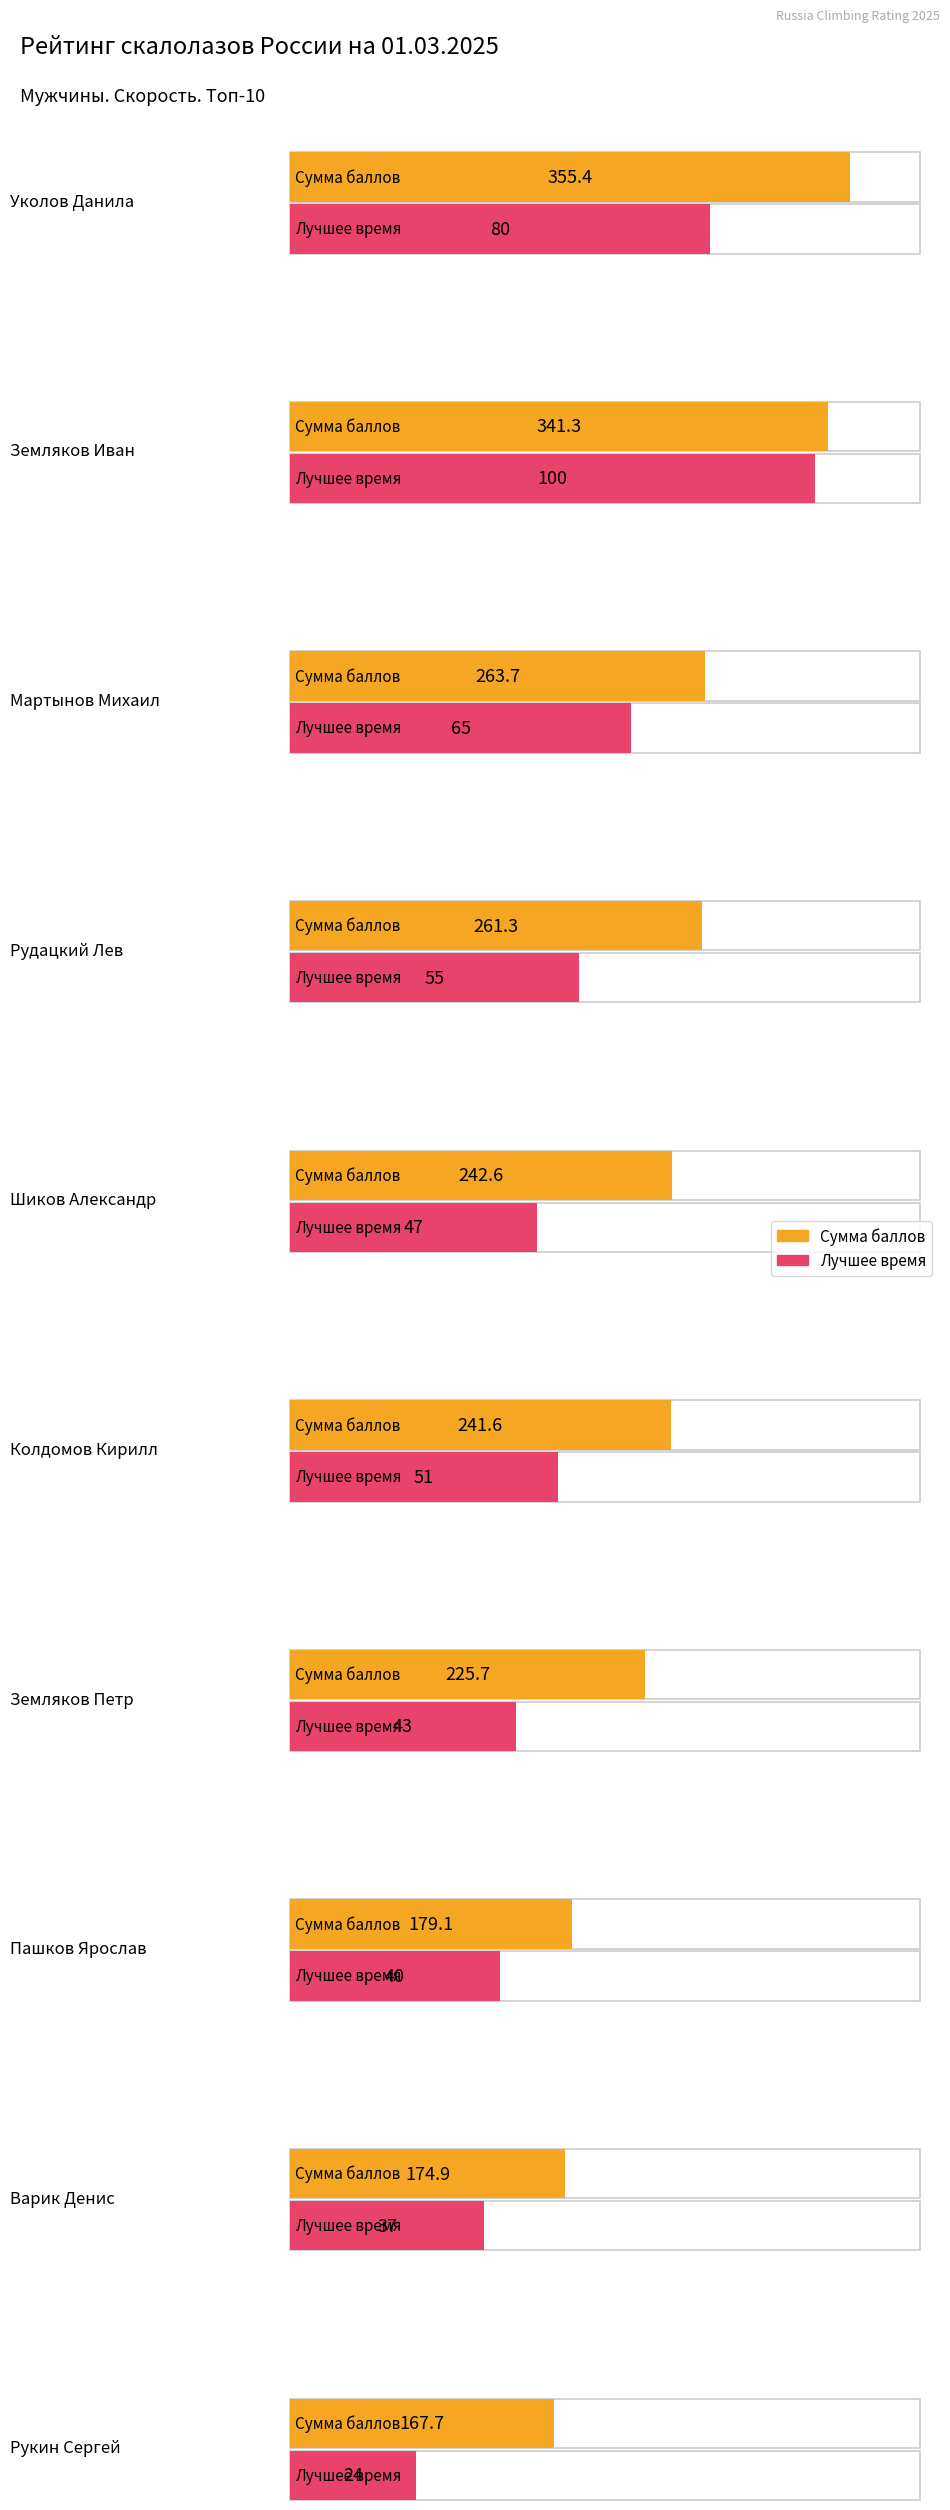

What is the total value across all series at Рукин Сергей?

191.7